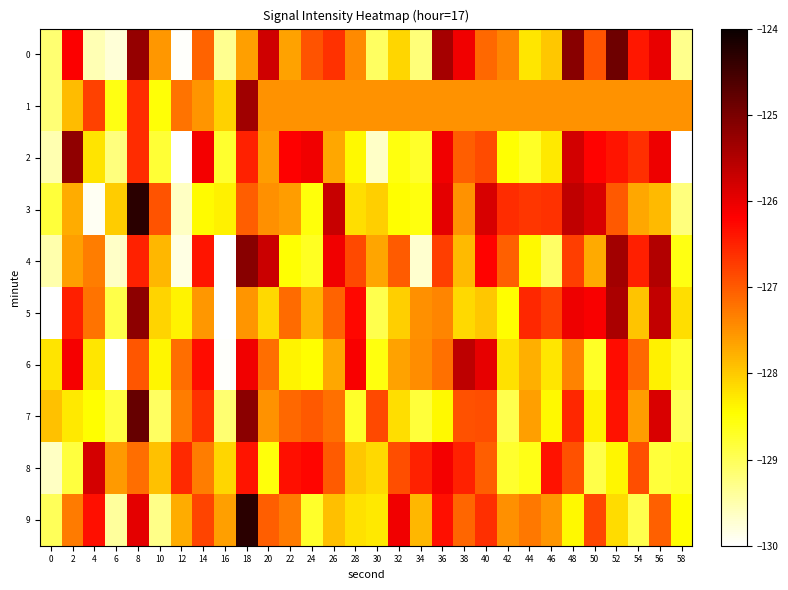

What is the spread (max minus min) of values at 42?

2.3